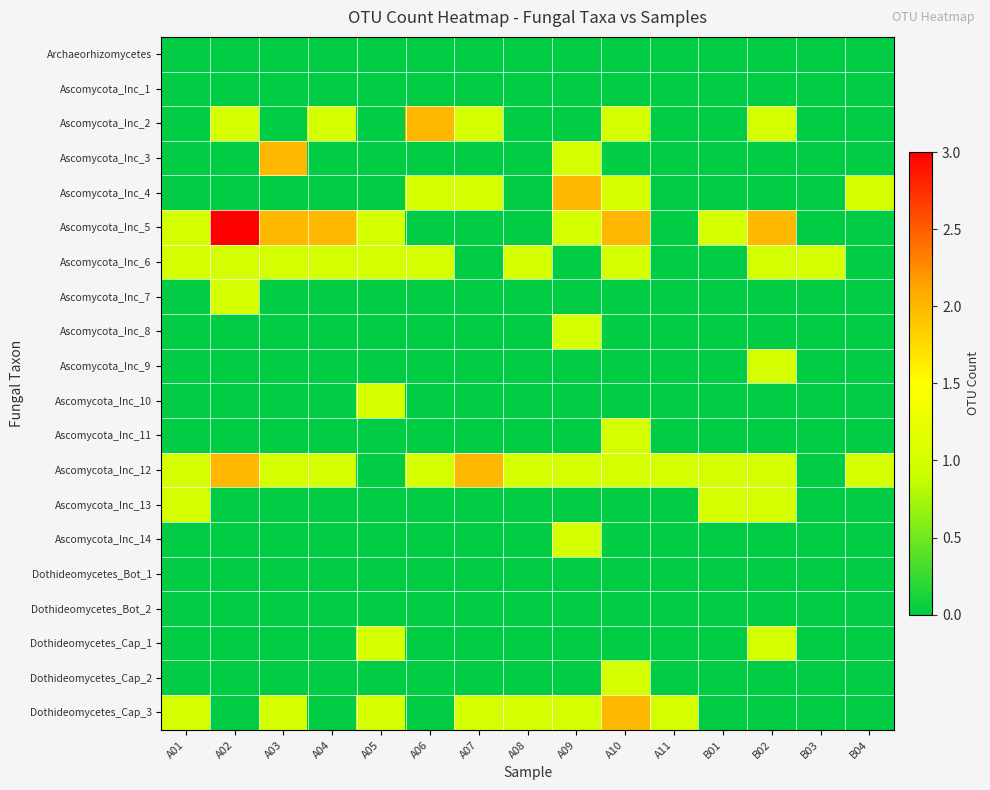

Rank the series at A08 from lowest to highest value.

Archaeorhizomycetes, Ascomycota_Inc_1, Ascomycota_Inc_2, Ascomycota_Inc_3, Ascomycota_Inc_4, Ascomycota_Inc_5, Ascomycota_Inc_7, Ascomycota_Inc_8, Ascomycota_Inc_9, Ascomycota_Inc_10, Ascomycota_Inc_11, Ascomycota_Inc_13, Ascomycota_Inc_14, Dothideomycetes_Bot_1, Dothideomycetes_Bot_2, Dothideomycetes_Cap_1, Dothideomycetes_Cap_2, Ascomycota_Inc_6, Ascomycota_Inc_12, Dothideomycetes_Cap_3